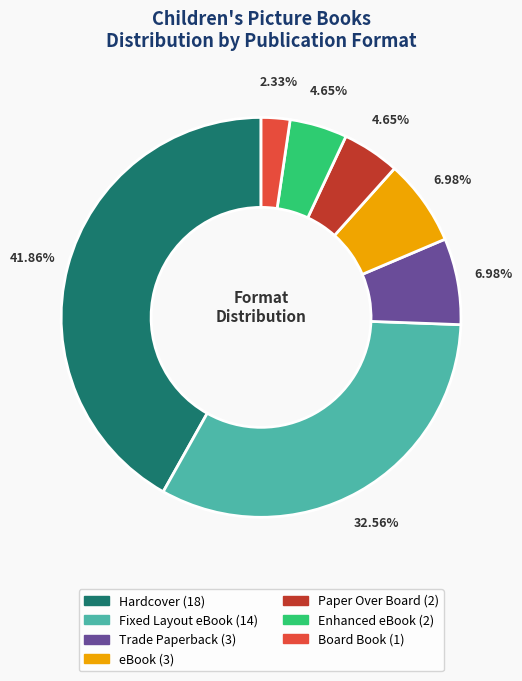

Count the number of slices in the pie.

7